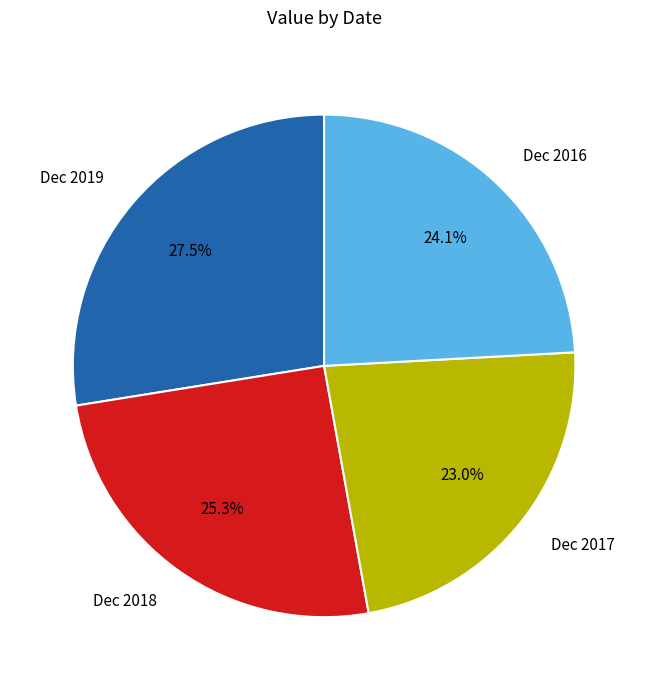

To the nearest percent, what is the combined percentage of Dec 2017 and Dec 2018?

48%